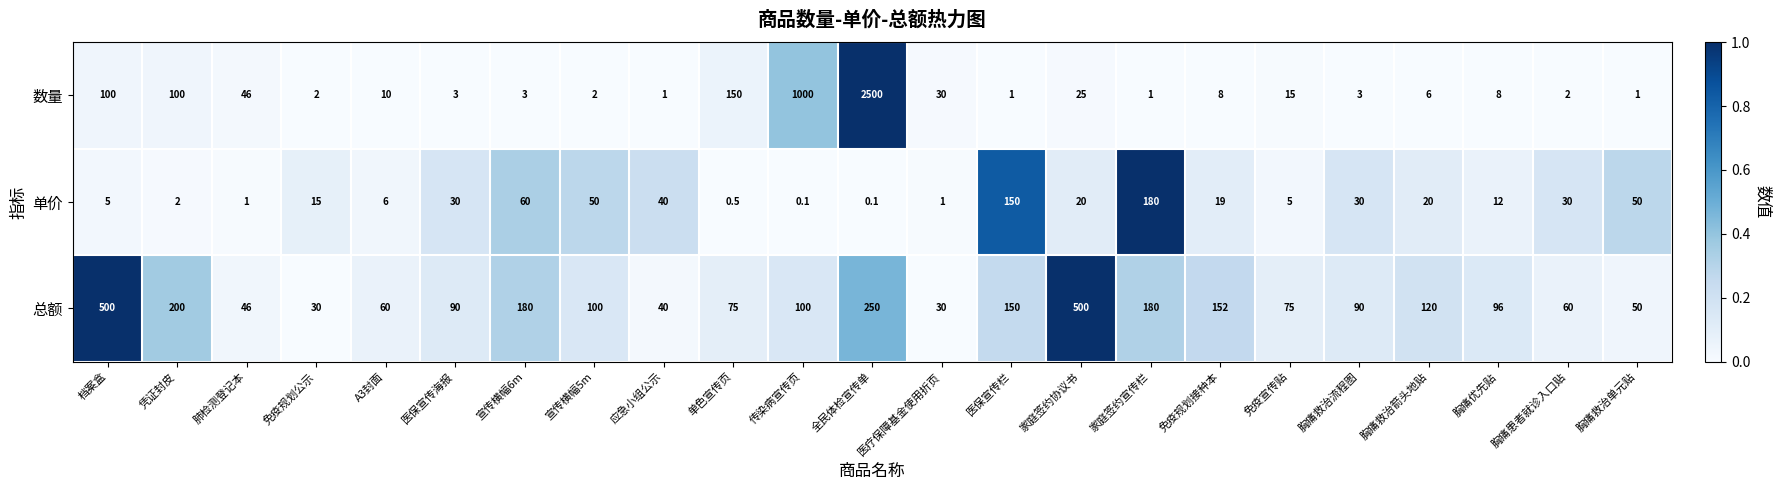

How many series are shown in this chart?

3